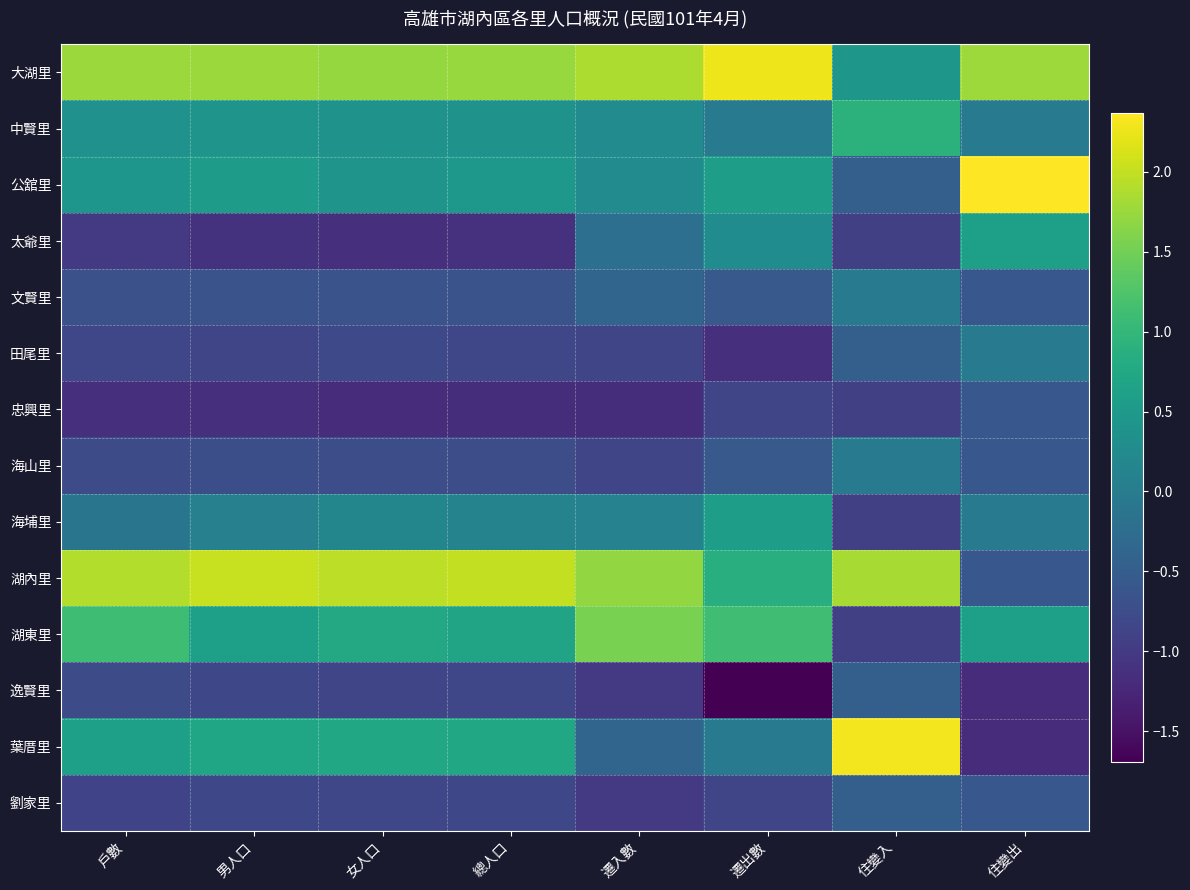

Reading right to left, transcribe all the data shown in this chart.

大湖里: 住變出=1.8	住變入=0.5	遷出數=2.3	遷入數=1.9	總人口=1.7	女人口=1.7	男人口=1.8	戶數=1.8
中賢里: 住變出=0.0	住變入=0.9	遷出數=0.0	遷入數=0.3	總人口=0.4	女人口=0.4	男人口=0.4	戶數=0.4
公舘里: 住變出=2.4	住變入=-0.5	遷出數=0.6	遷入數=0.3	總人口=0.5	女人口=0.4	男人口=0.5	戶數=0.4
太爺里: 住變出=0.6	住變入=-0.9	遷出數=0.3	遷入數=-0.2	總人口=-1.1	女人口=-1.1	男人口=-1.1	戶數=-1.0
文賢里: 住變出=-0.6	住變入=0.0	遷出數=-0.6	遷入數=-0.4	總人口=-0.7	女人口=-0.7	男人口=-0.7	戶數=-0.7
田尾里: 住變出=0.0	住變入=-0.5	遷出數=-1.1	遷入數=-0.8	總人口=-0.8	女人口=-0.8	男人口=-0.8	戶數=-0.8
忠興里: 住變出=-0.6	住變入=-0.9	遷出數=-0.8	遷入數=-1.2	總人口=-1.2	女人口=-1.2	男人口=-1.1	戶數=-1.1
海山里: 住變出=-0.6	住變入=0.0	遷出數=-0.6	遷入數=-0.8	總人口=-0.7	女人口=-0.7	男人口=-0.7	戶數=-0.7
海埔里: 住變出=0.0	住變入=-0.9	遷出數=0.6	遷入數=0.1	總人口=0.1	女人口=0.2	男人口=0.1	戶數=-0.1
湖內里: 住變出=-0.6	住變入=1.8	遷出數=0.8	遷入數=1.7	總人口=2.0	女人口=2.0	男人口=2.0	戶數=1.9
湖東里: 住變出=0.6	住變入=-0.9	遷出數=1.1	遷入數=1.5	總人口=0.7	女人口=0.8	男人口=0.6	戶數=1.1
逸賢里: 住變出=-1.2	住變入=-0.5	遷出數=-1.7	遷入數=-1.0	總人口=-0.8	女人口=-0.8	男人口=-0.8	戶數=-0.8
葉厝里: 住變出=-1.2	住變入=2.3	遷出數=0.0	遷入數=-0.4	總人口=0.7	女人口=0.7	男人口=0.7	戶數=0.6
劉家里: 住變出=-0.6	住變入=-0.5	遷出數=-0.8	遷入數=-1.0	總人口=-0.8	女人口=-0.8	男人口=-0.8	戶數=-0.9